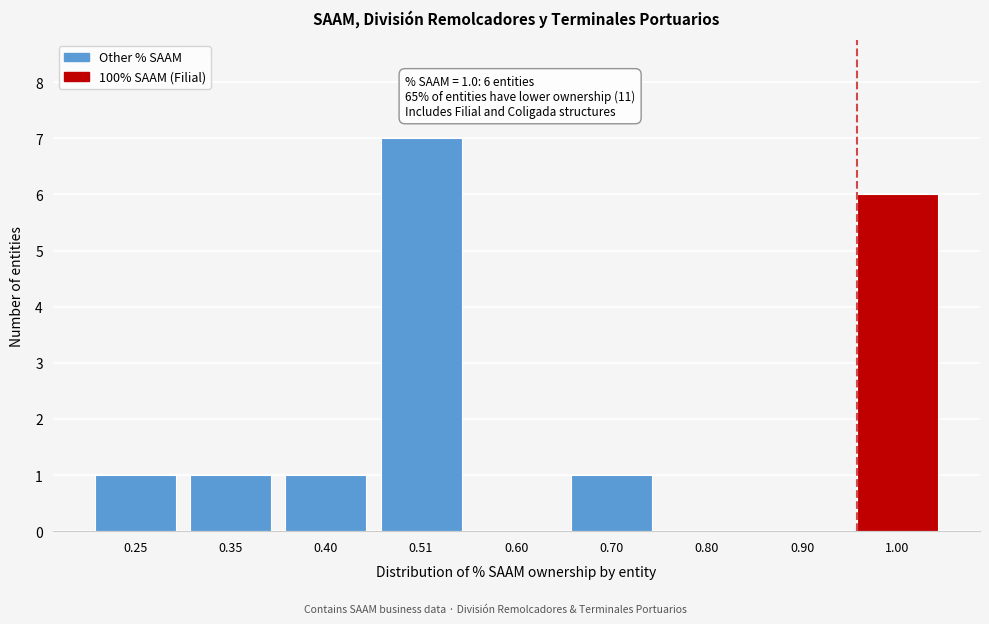

Reading left to right, what are all the values shown in this chart?

0.25=1	0.35=1	0.40=1	0.51=7	0.60=0	0.70=1	0.80=0	0.90=0	1.00=6